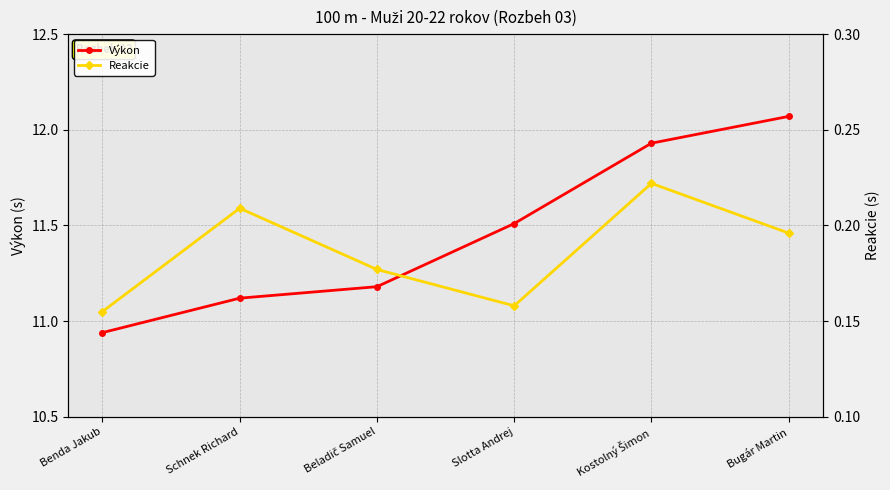

Does the chart have visible grid lines?

Yes